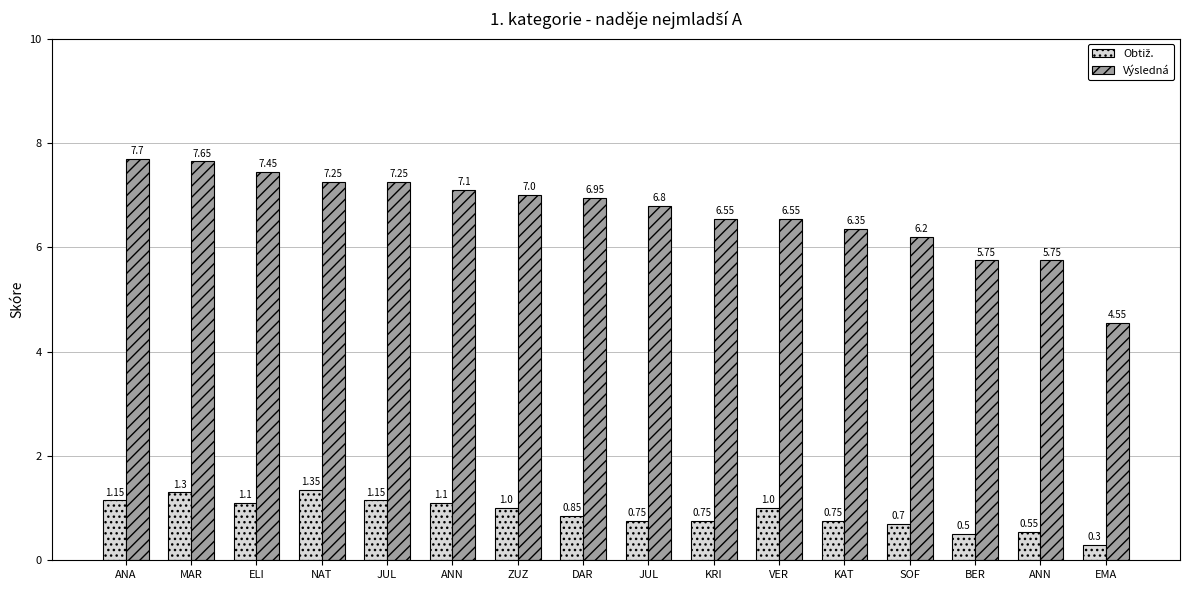

Reading right to left, extract all data points from this chart.

Obtiž.: 0.3	0.6	0.5	0.7	0.8	1.0	0.8	0.8	0.8	1.0	1.1	1.1	1.4	1.1	1.3	1.1
Výsledná: 4.5	5.8	5.8	6.2	6.3	6.5	6.5	6.8	7.0	7.0	7.1	7.2	7.2	7.5	7.7	7.7